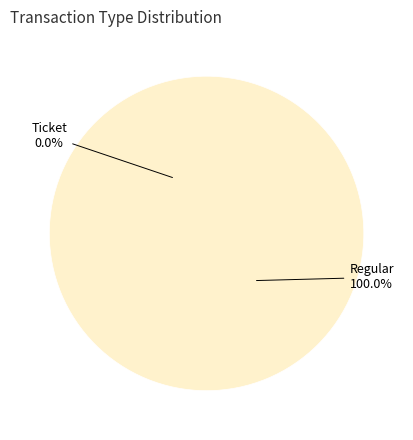

Combined, what portion of the pie is Regular and Ticket?

100.0%